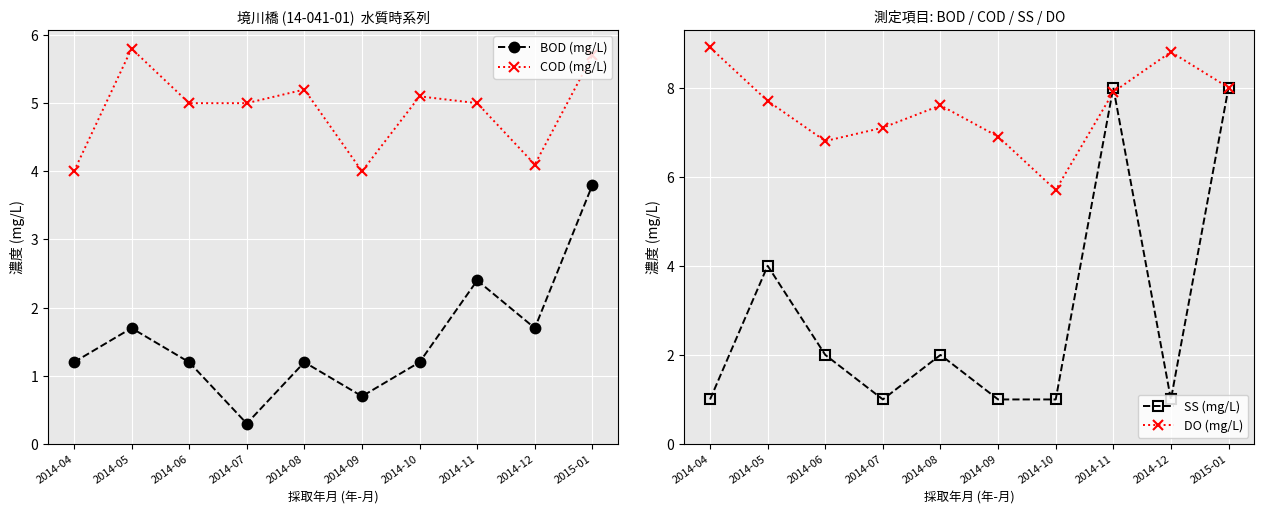

Reading left to right, what are all the values shown in this chart?

BOD (mg/L): 1.2	1.7	1.2	0.3	1.2	0.7	1.2	2.4	1.7	3.8
COD (mg/L): 4.0	5.8	5.0	5.0	5.2	4.0	5.1	5.0	4.1	5.7
SS (mg/L): 1.0	4.0	2.0	1.0	2.0	1.0	1.0	8.0	1.0	8.0
DO (mg/L): 8.9	7.7	6.8	7.1	7.6	6.9	5.7	7.9	8.8	8.0